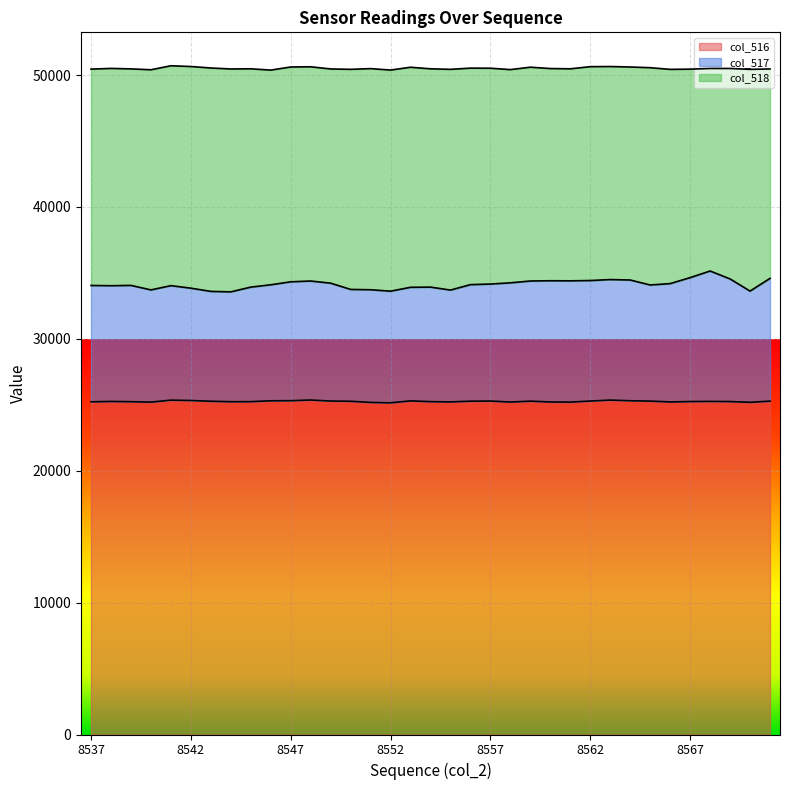

What is the average value of the col_516 series?

25259